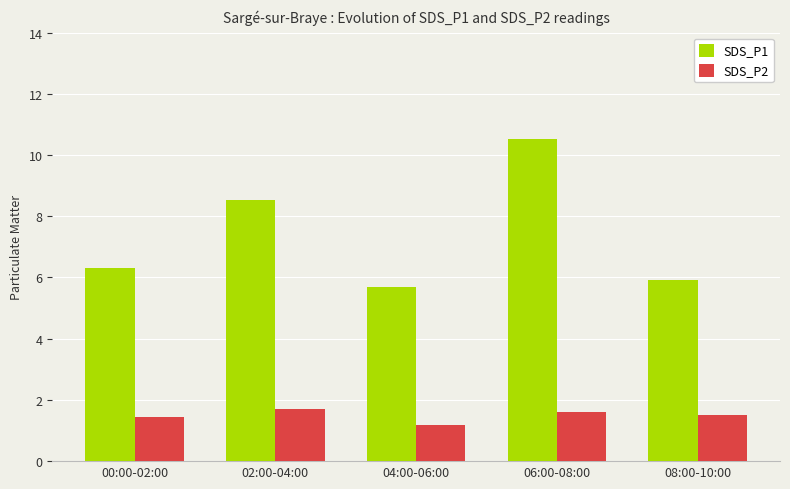

Is it true that SDS_P2 equals 0.8 at 02:00-04:00?

False